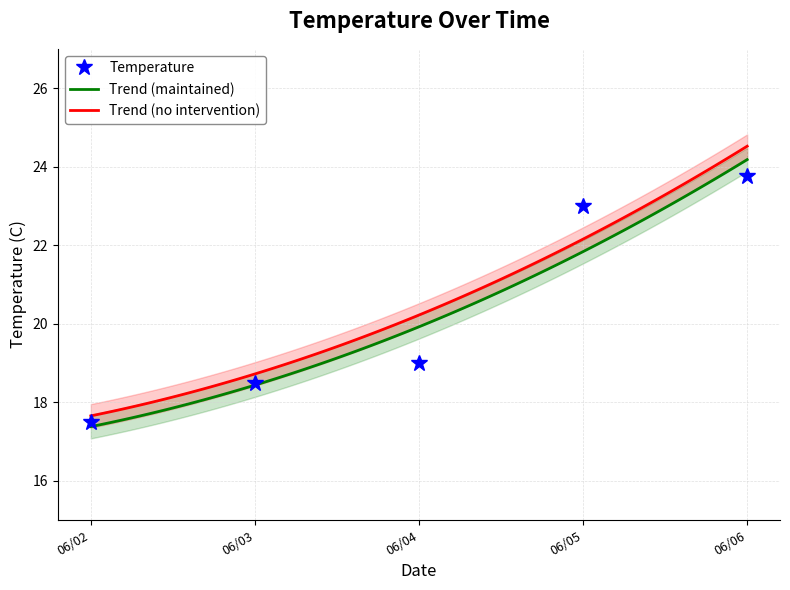

Where is Temperature nearest to the value 20?

06/04